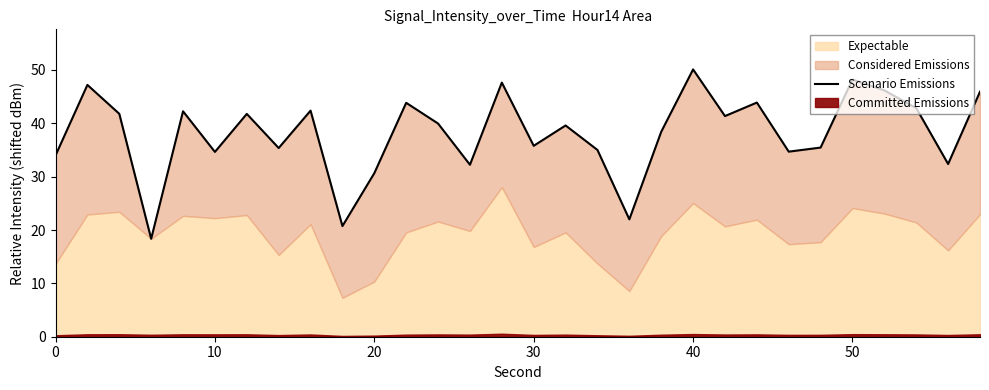

Does the chart have visible grid lines?

No